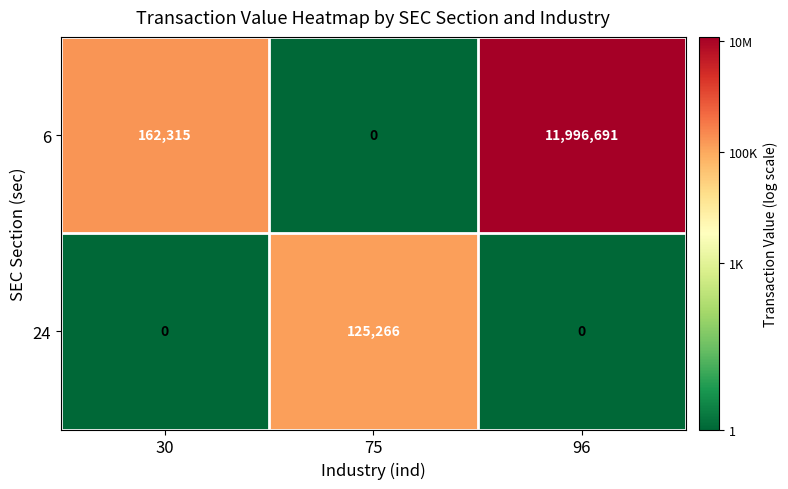

Reading left to right, what are all the values shown in this chart?

6: 162315	0	11996691
24: 0	125266	0